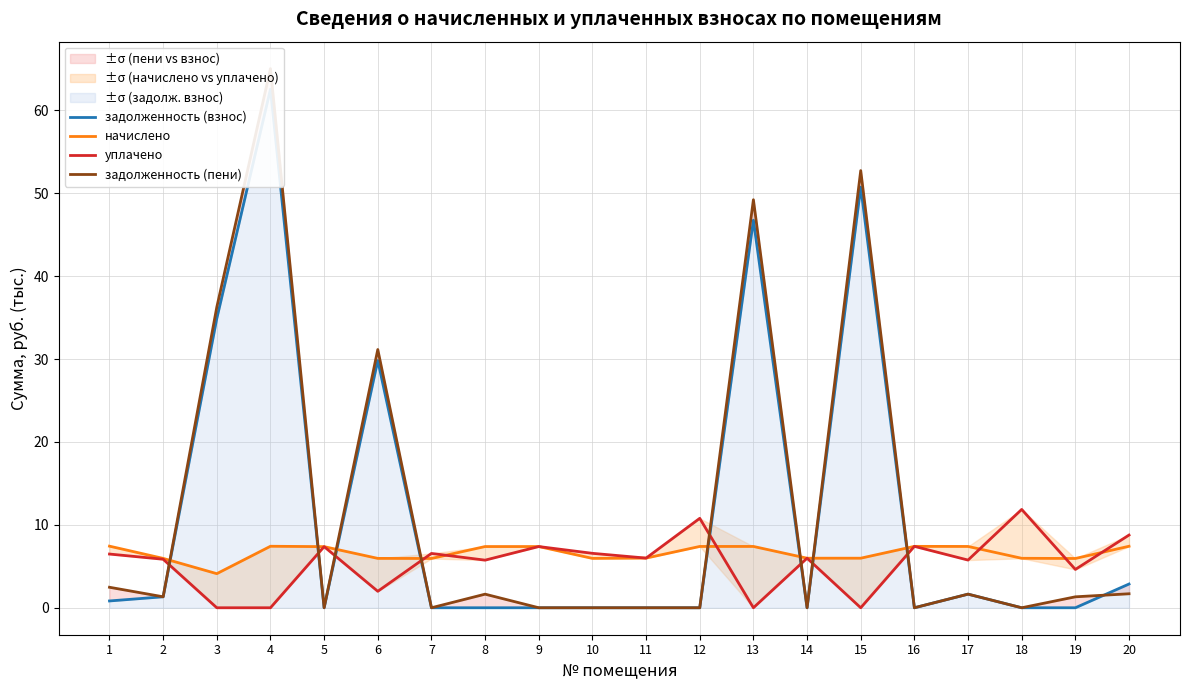

True or false: уплачено has a value of 4.6 at 19.

True